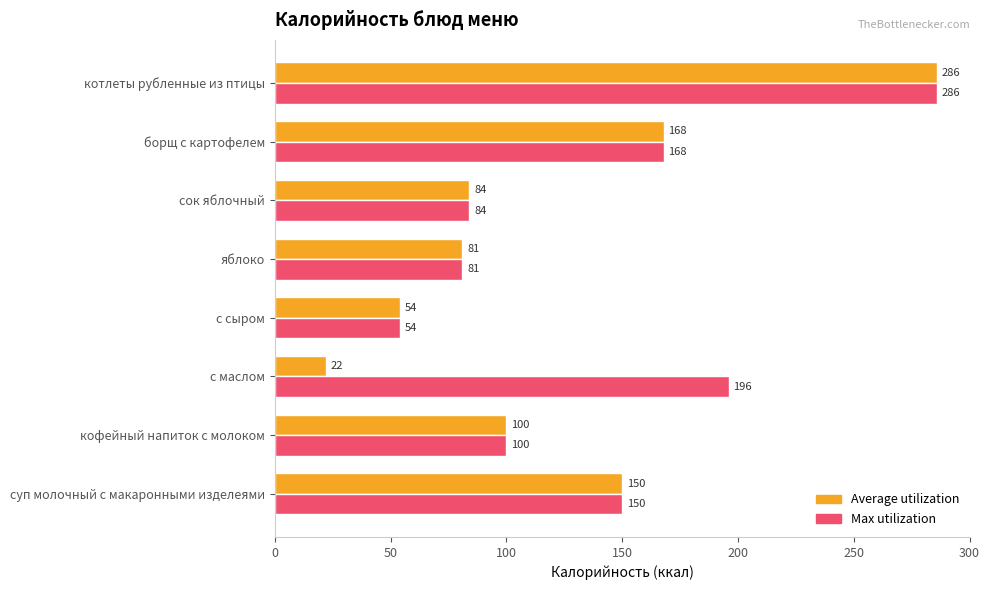

At which category is the sum across all series the highest?

котлеты рубленные из птицы